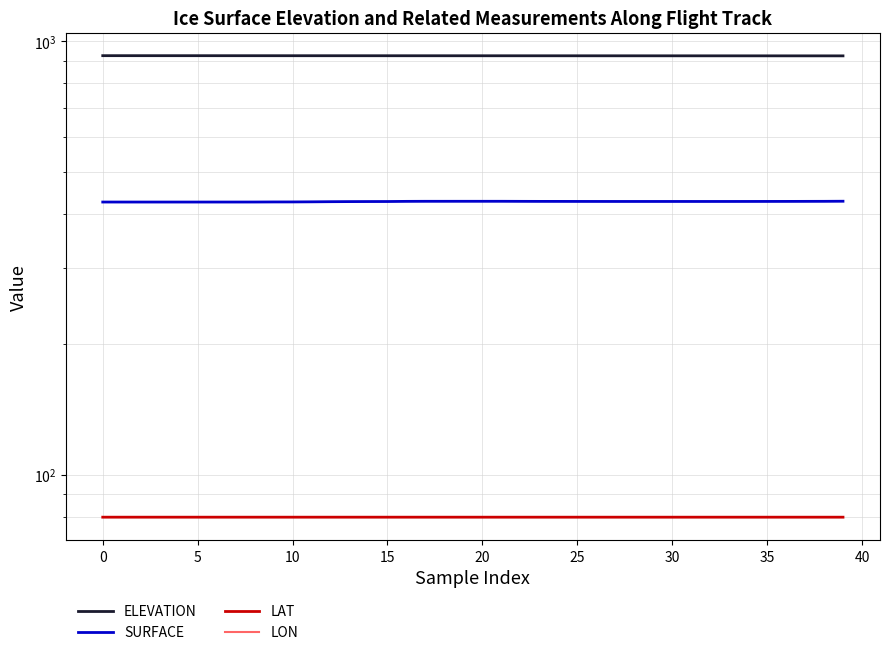

Which series changed the most between 15 and 24?

SURFACE